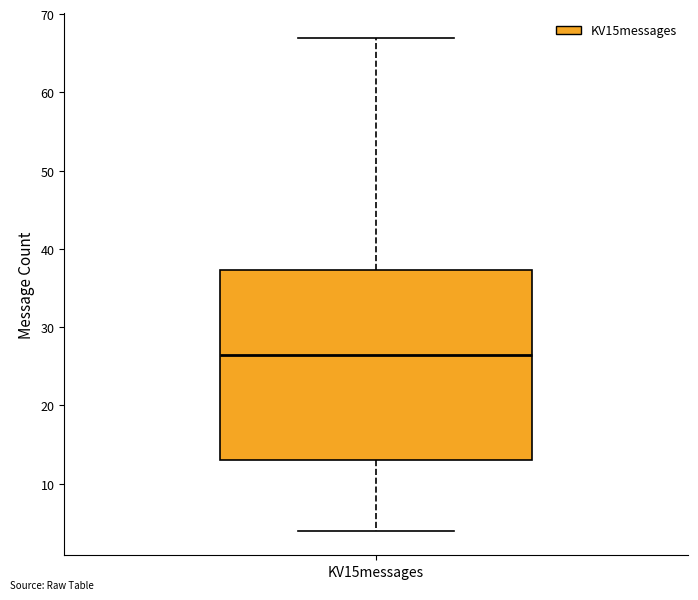

Where does the upper whisker of the box for KV15messages end on the y-axis? The values are not printed on the chart, so give them approximately, as read against the axis.

67